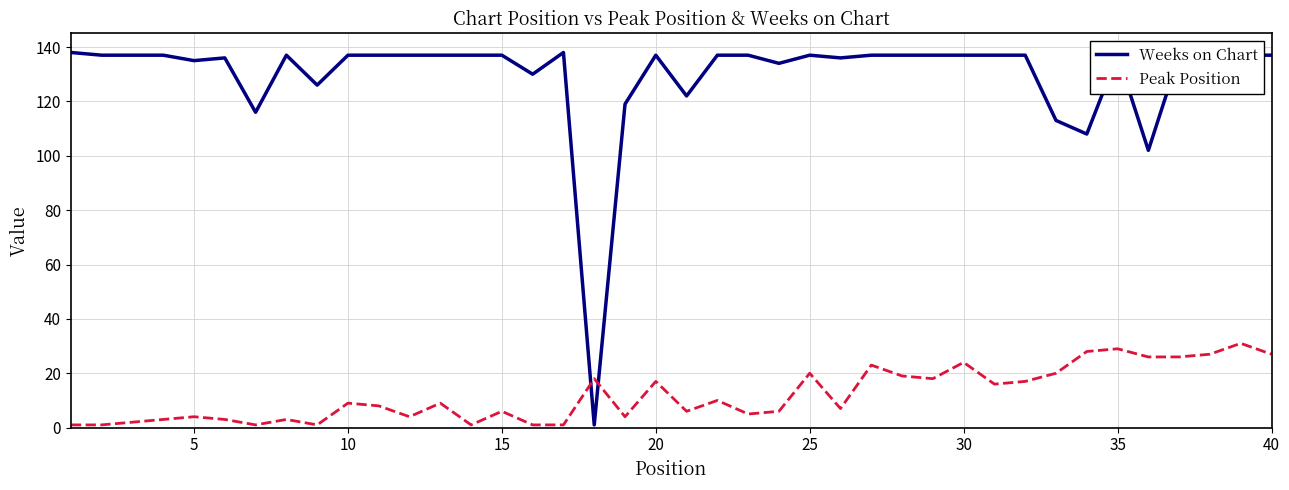

After their last crossing, which series has the higher values: Weeks on Chart or Peak Position?

Weeks on Chart